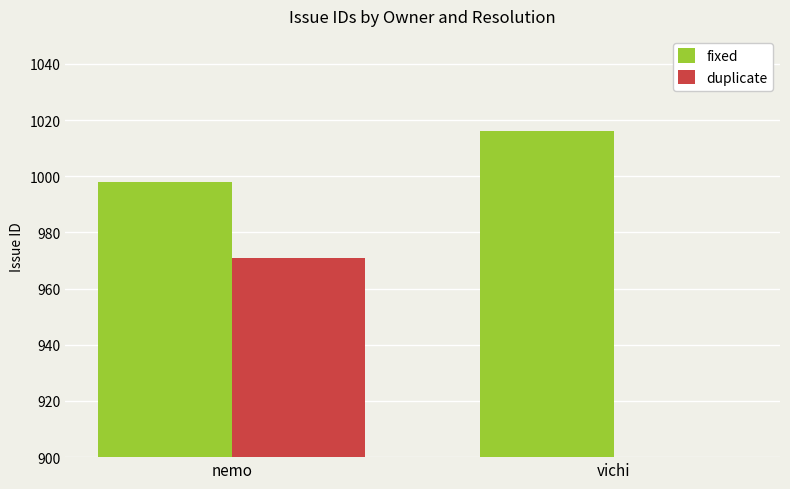

Which series has the largest total across all categories?

fixed